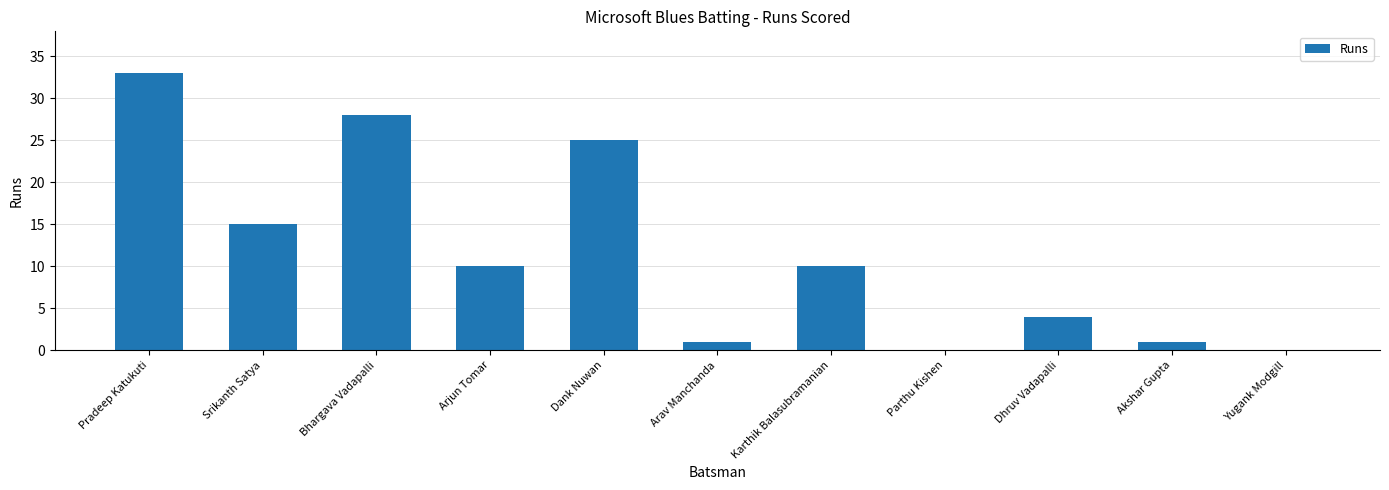

What is the sum of the values at Bhargava Vadapalli and Pradeep Katukuti?

61